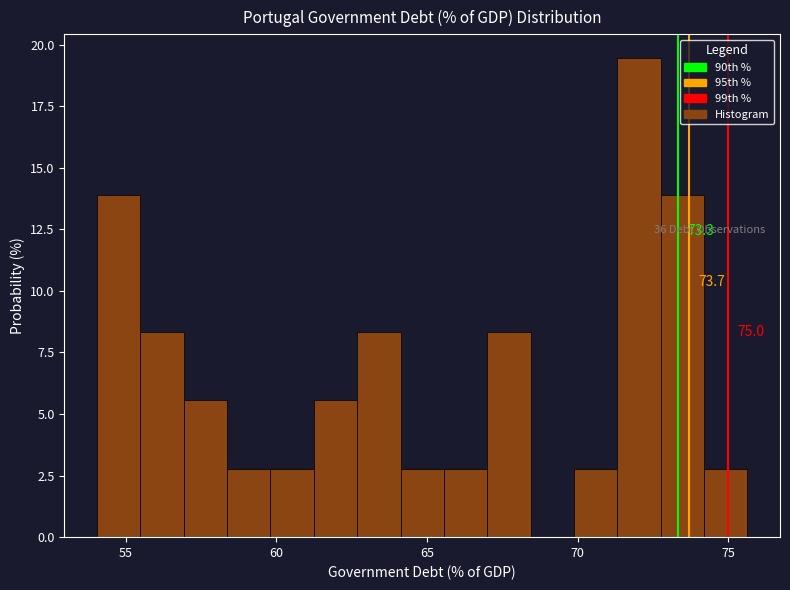

Around what value on the x-axis is the tallest bar? Give the approximate position of its centre, as read against the axis.

72.0